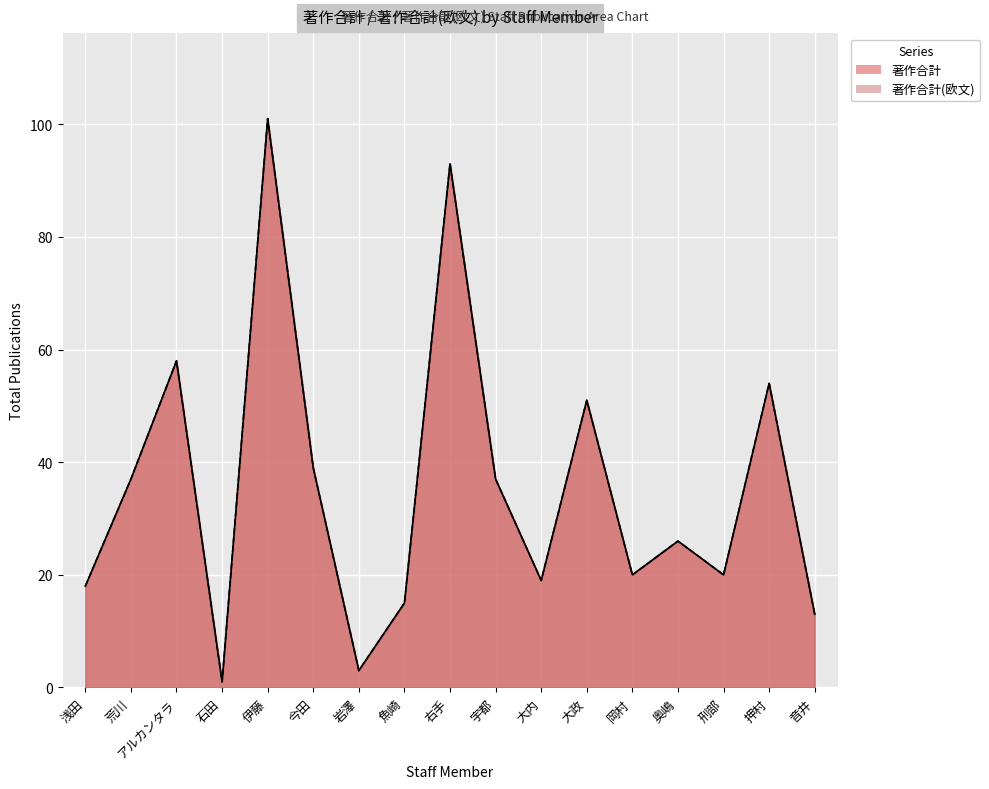

Which label corresponds to the smallest value in the chart?

石田